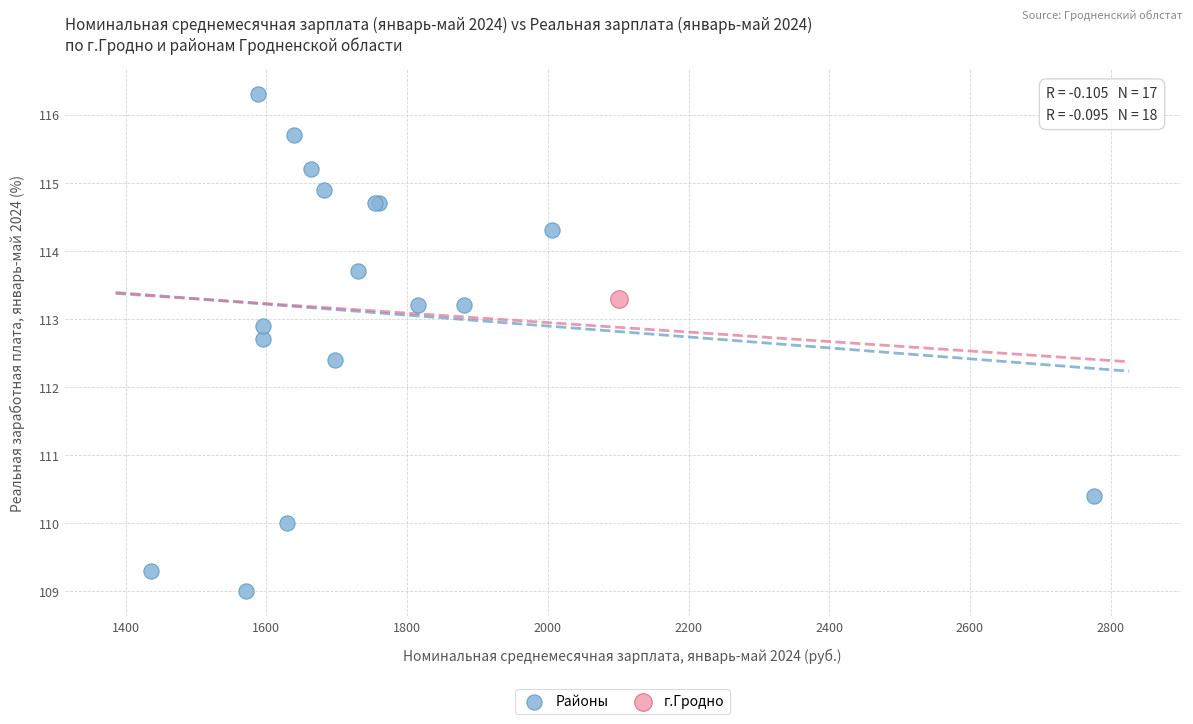

What are all the series names shown in the legend?

Районы, г.Гродно